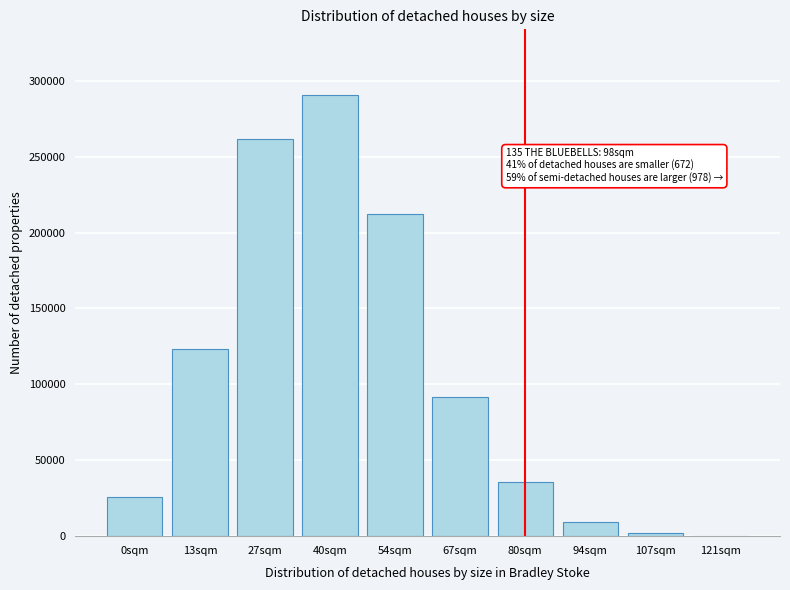

Reading left to right, extract all data points from this chart.

0sqm=25626	13sqm=123439	27sqm=261796	40sqm=290340	54sqm=212189	67sqm=91396	80sqm=35393	94sqm=9276	107sqm=1821	121sqm=250